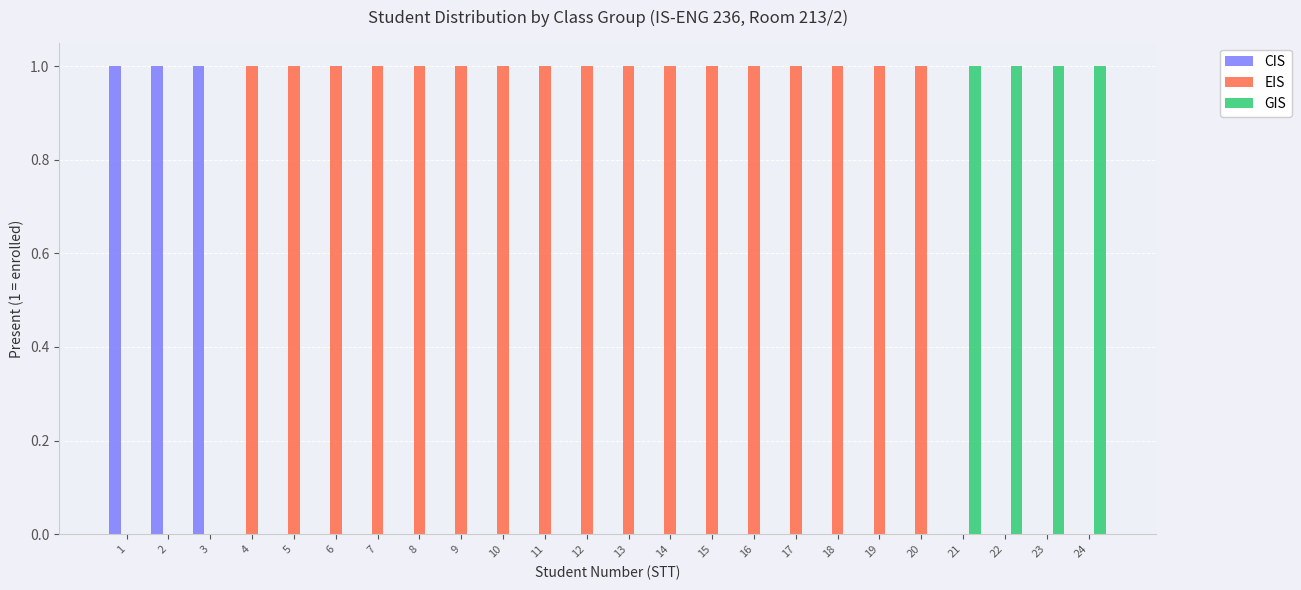

Which series has the largest total across all categories?

EIS